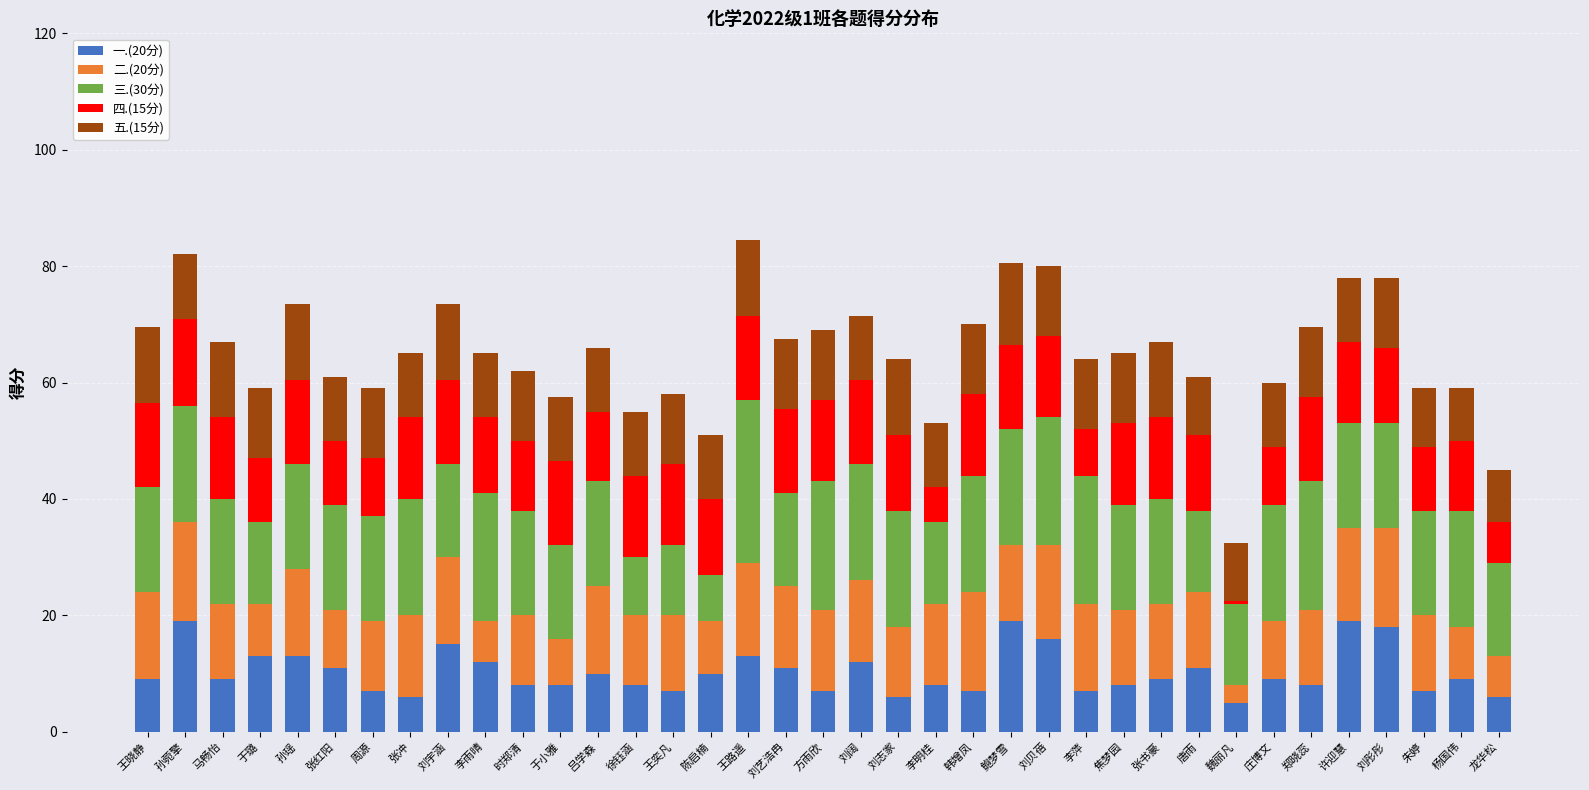

The value of 一.(20分) at 朱婷 is 11.5. True or false?

False